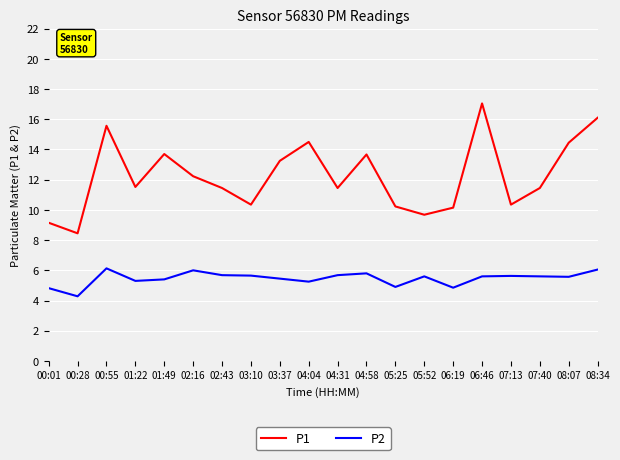

Where does the P2 series first go above 5?

00:55